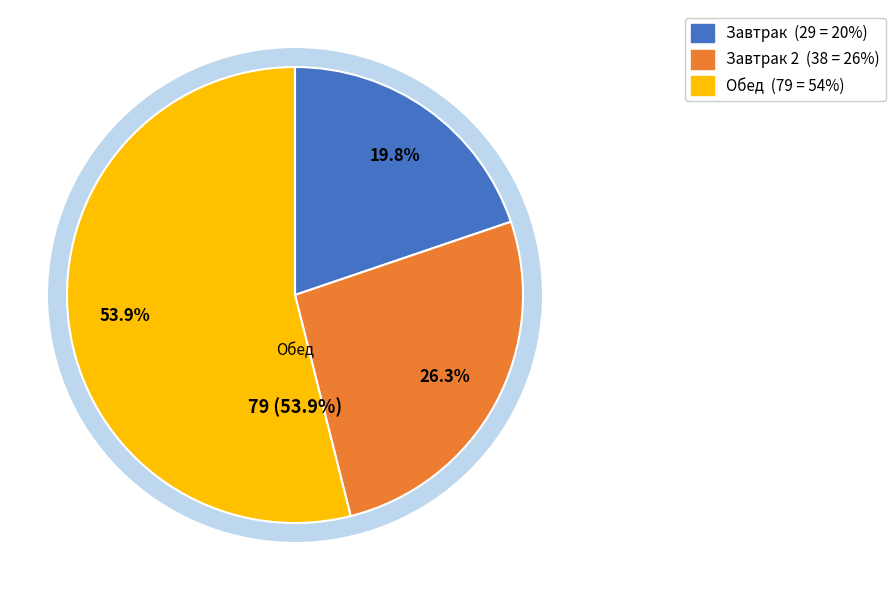

The салат из белокачанной капусты slice represents 17% of the pie. True or false?

False